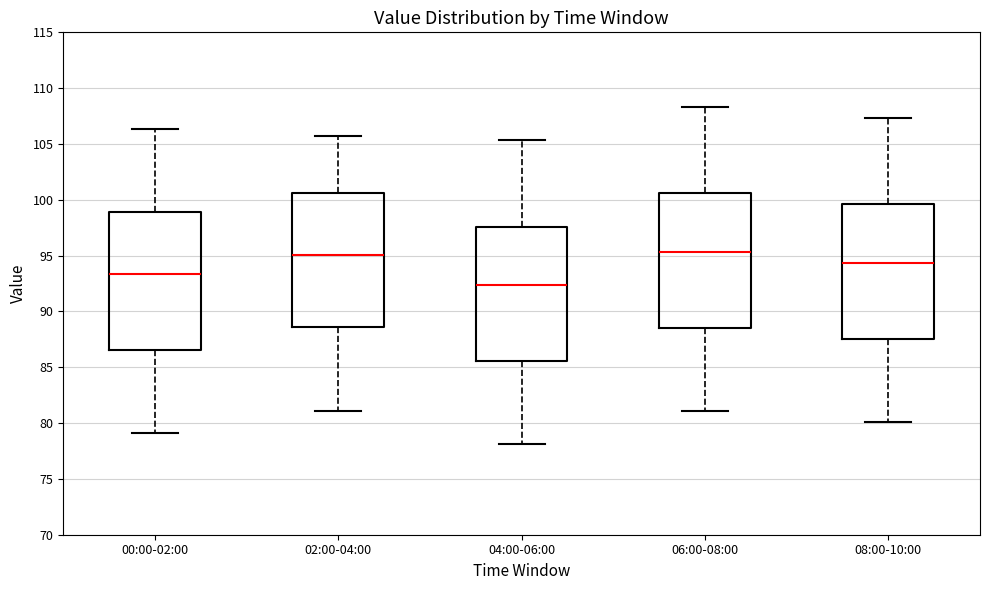

Reading left to right, read every box against the y-axis: the position of its median line, the range the box covers, and the ends of its whiskers. The values are not printed on the chart, so give them approximately, as read against the axis.

00:00-02:00: median 93.5, box 86.5 to 99.0, whiskers 79.0 to 106.5
02:00-04:00: median 95.0, box 88.5 to 100.5, whiskers 81.0 to 105.5
04:00-06:00: median 92.5, box 85.5 to 97.5, whiskers 78.0 to 105.5
06:00-08:00: median 95.5, box 88.5 to 100.5, whiskers 81.0 to 108.5
08:00-10:00: median 94.5, box 87.5 to 99.5, whiskers 80.0 to 107.5